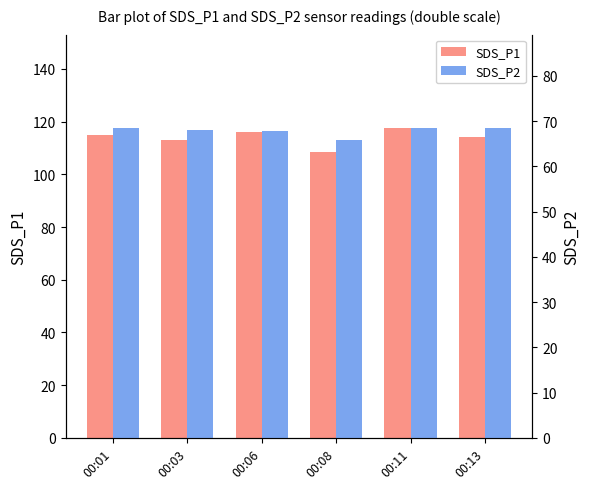

Reading left to right, extract all data points from this chart.

SDS_P1: 00:01=115.0	00:03=112.9	00:06=116.2	00:08=108.4	00:11=117.7	00:13=114.3
SDS_P2: 00:01=68.5	00:03=67.9	00:06=67.9	00:08=65.9	00:11=68.5	00:13=68.5